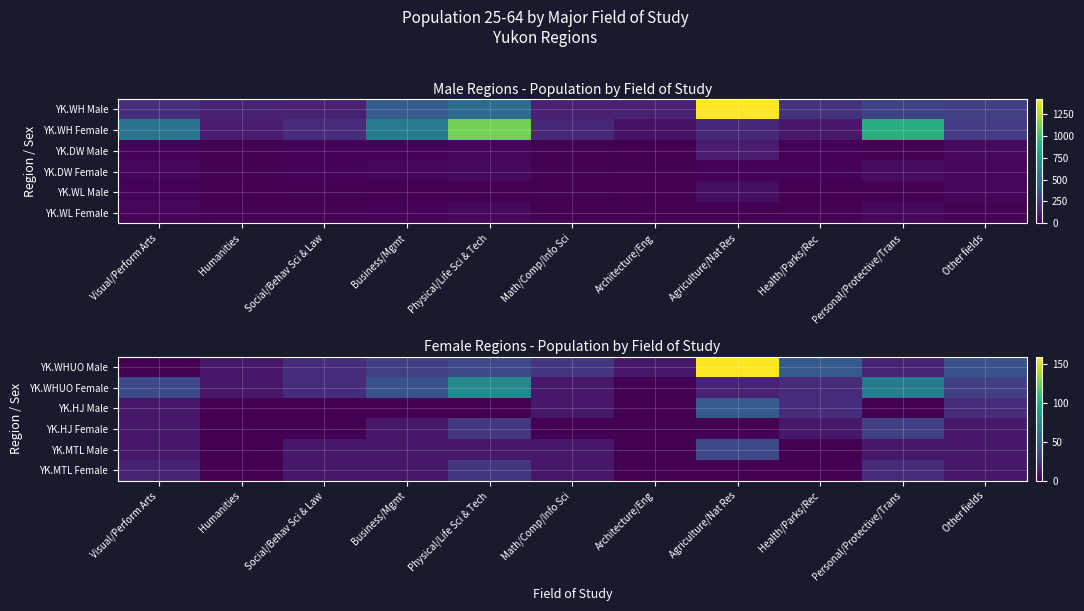

Where is YK.WHUO Male nearest to the value 80?

Health/Parks/Rec